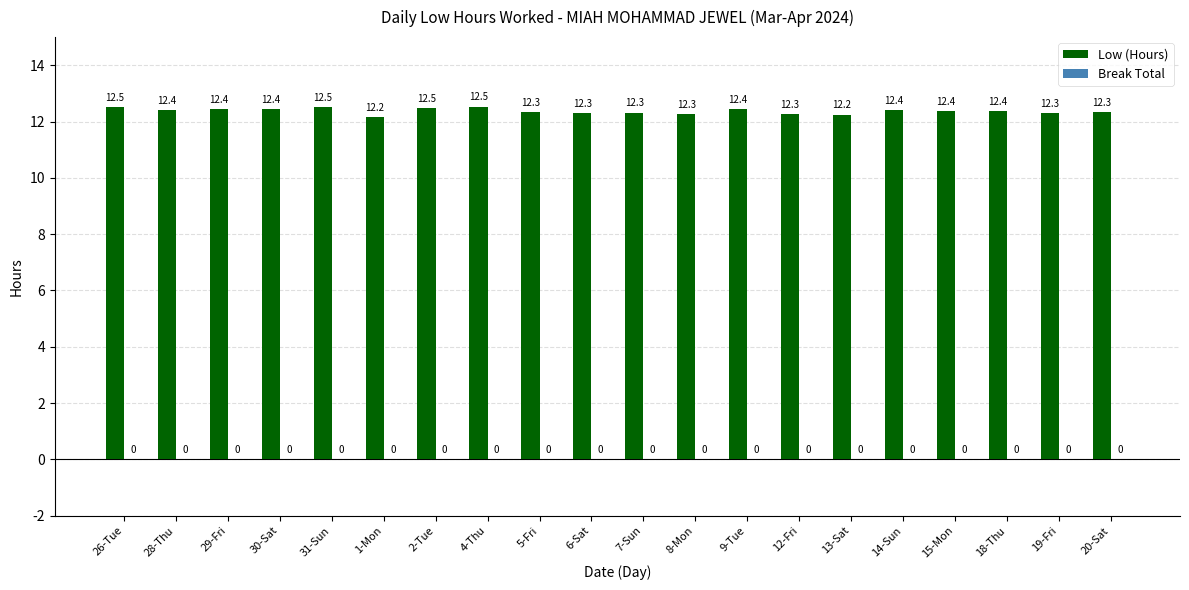

How many bars are there in total?

20